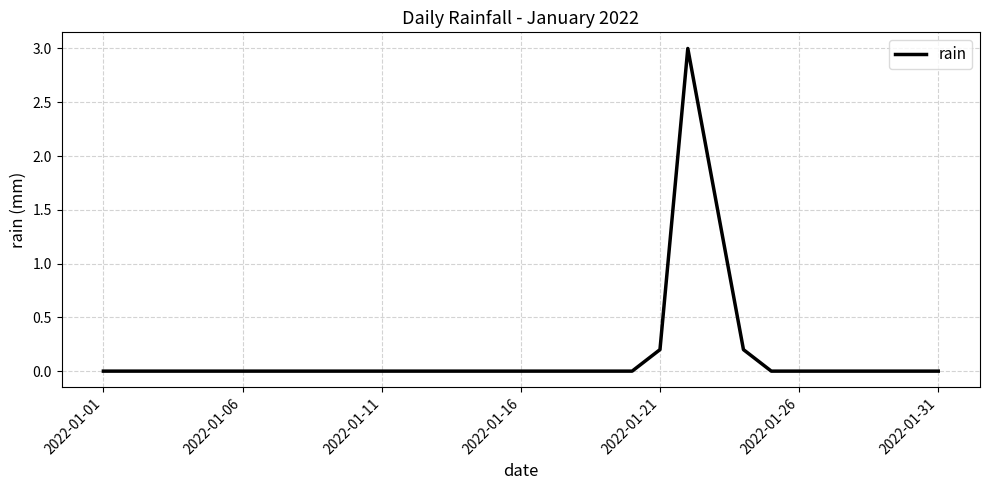

What is the greatest value displayed?

3.0